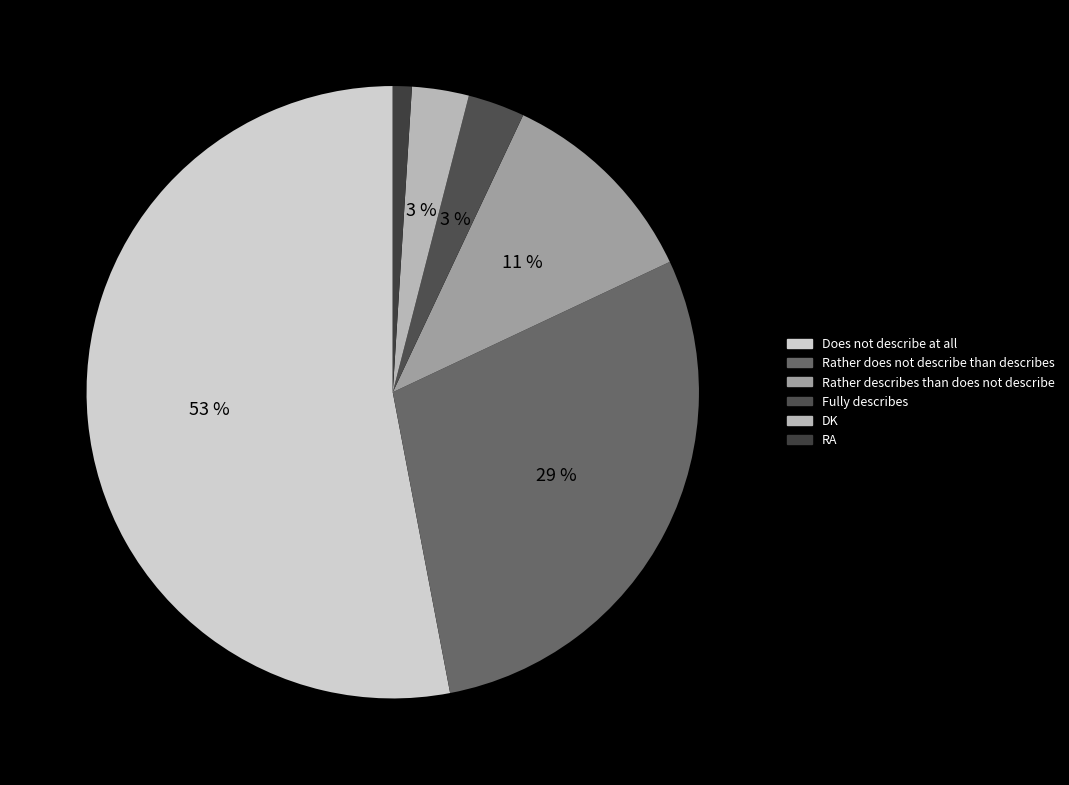

Which slice is the largest?

Does not describe at all